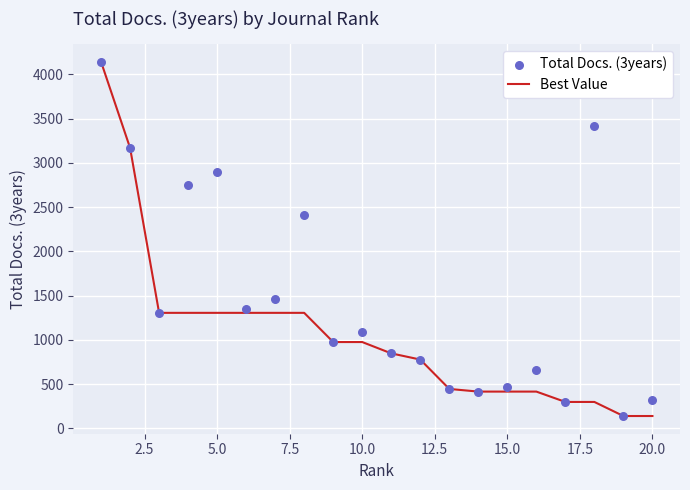

Is the value of Total Docs. (3years) at 19 greater than the value of Best Value at 17.5?

No